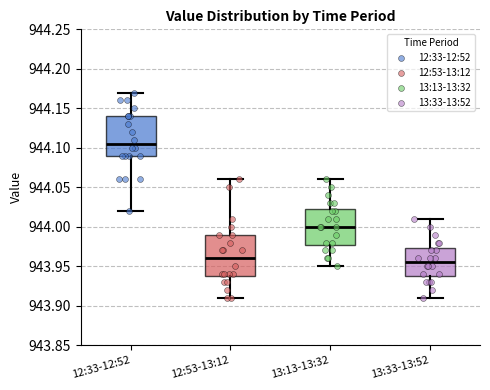

Reading left to right, transcribe this box plot: for each box, give where its median line is, the range the box spans, and where its two whiskers end, as read against the y-axis. The values are not printed on the chart, so give them approximately, as read against the axis.

12:33-12:52: median 944.105, box 944.090 to 944.140, whiskers 944.020 to 944.170
12:53-13:12: median 943.960, box 943.940 to 943.990, whiskers 943.910 to 944.060
13:13-13:32: median 944.000, box 943.980 to 944.025, whiskers 943.950 to 944.060
13:33-13:52: median 943.955, box 943.940 to 943.975, whiskers 943.910 to 944.010